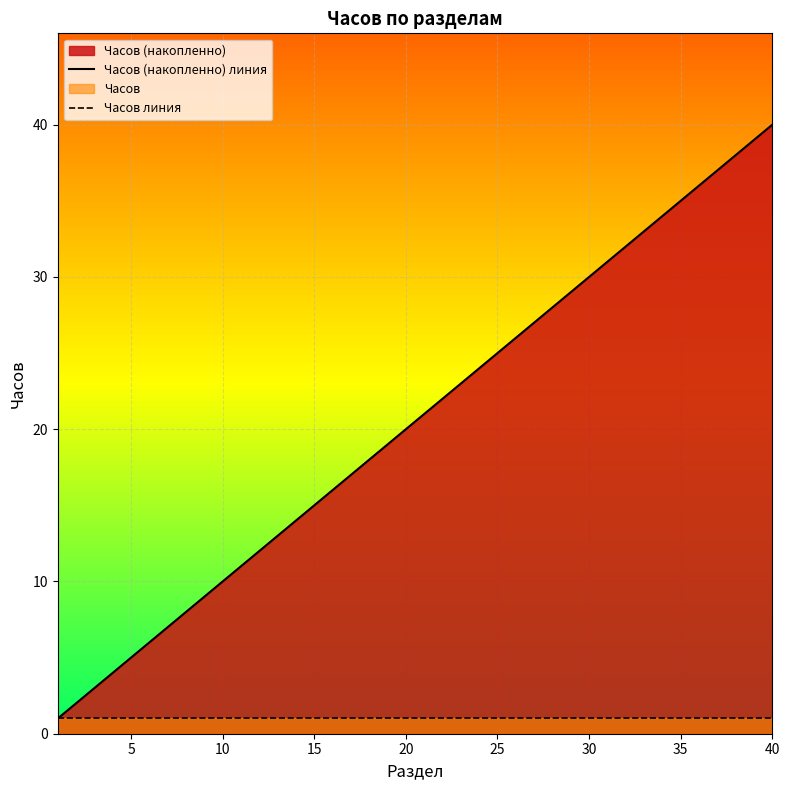

Reading left to right, extract all data points from this chart.

Часов (накопленно) линия: 1	2	3	4	5	6	7	8	9	10	11	12	13	14	15	16	17	18	19	20	21	22	23	24	25	26	27	28	29	30	31	32	33	34	35	36	37	38	39	40
Часов линия: 1	1	1	1	1	1	1	1	1	1	1	1	1	1	1	1	1	1	1	1	1	1	1	1	1	1	1	1	1	1	1	1	1	1	1	1	1	1	1	1